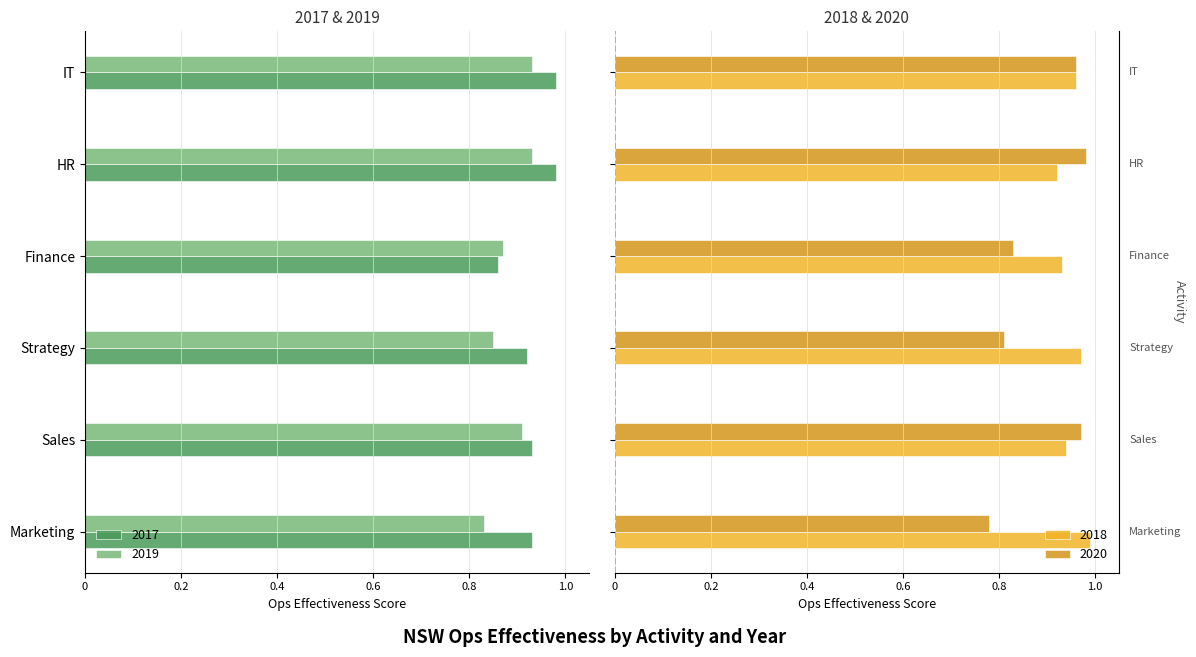

What is the label of the 5th bar from the right?

Sales